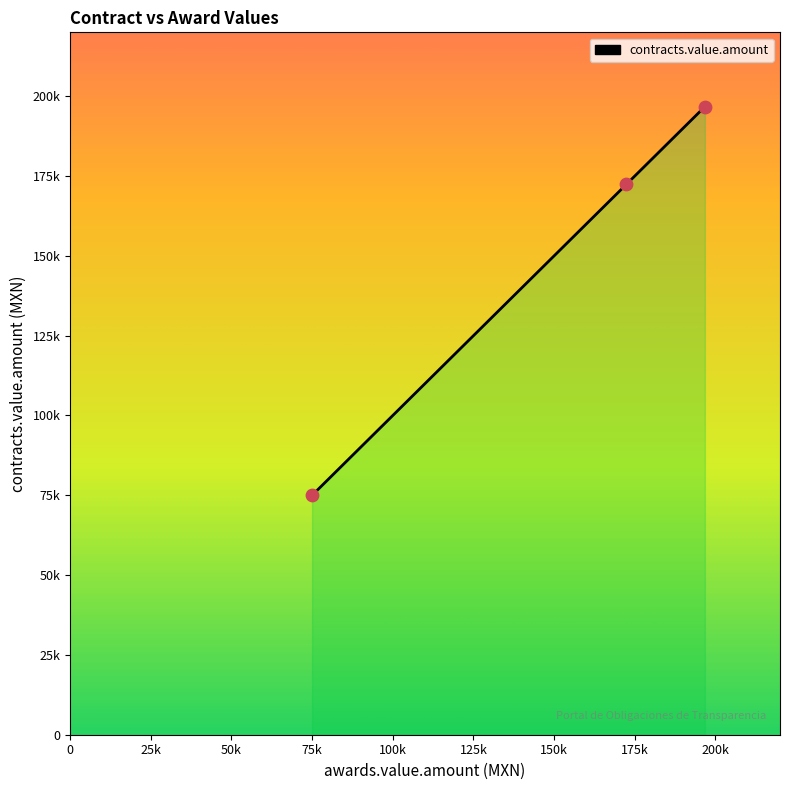

Approximately how many times larger is the value at INMUJERES/EVENTOS/005/14 compared to INMUJERES/038/13?

1.1